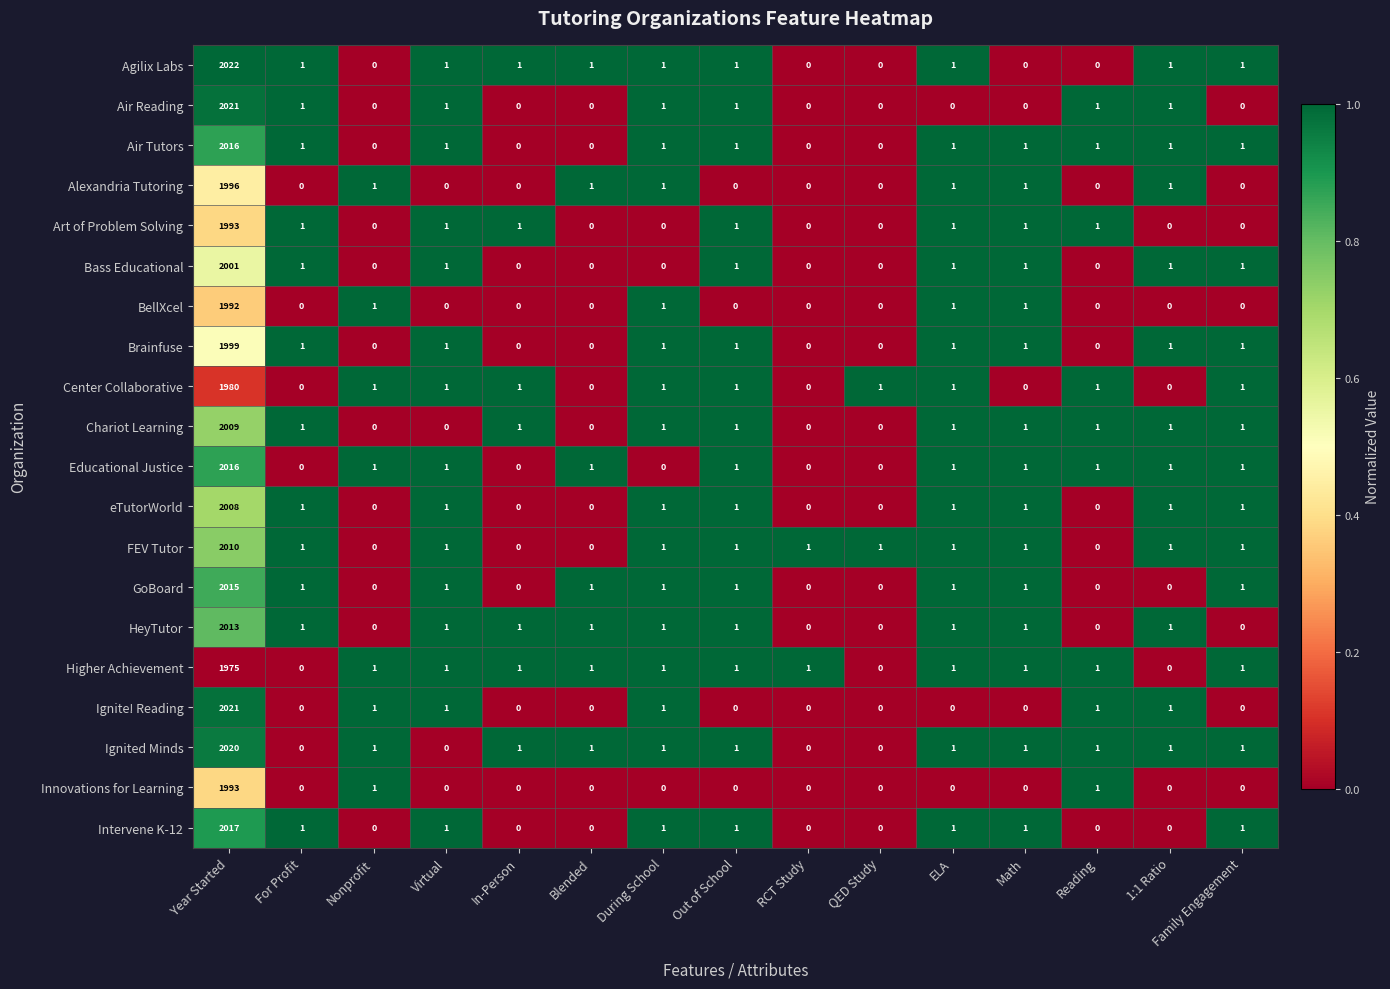

What is the difference between the maximum and minimum values in the Intervene K-12 series?

2017